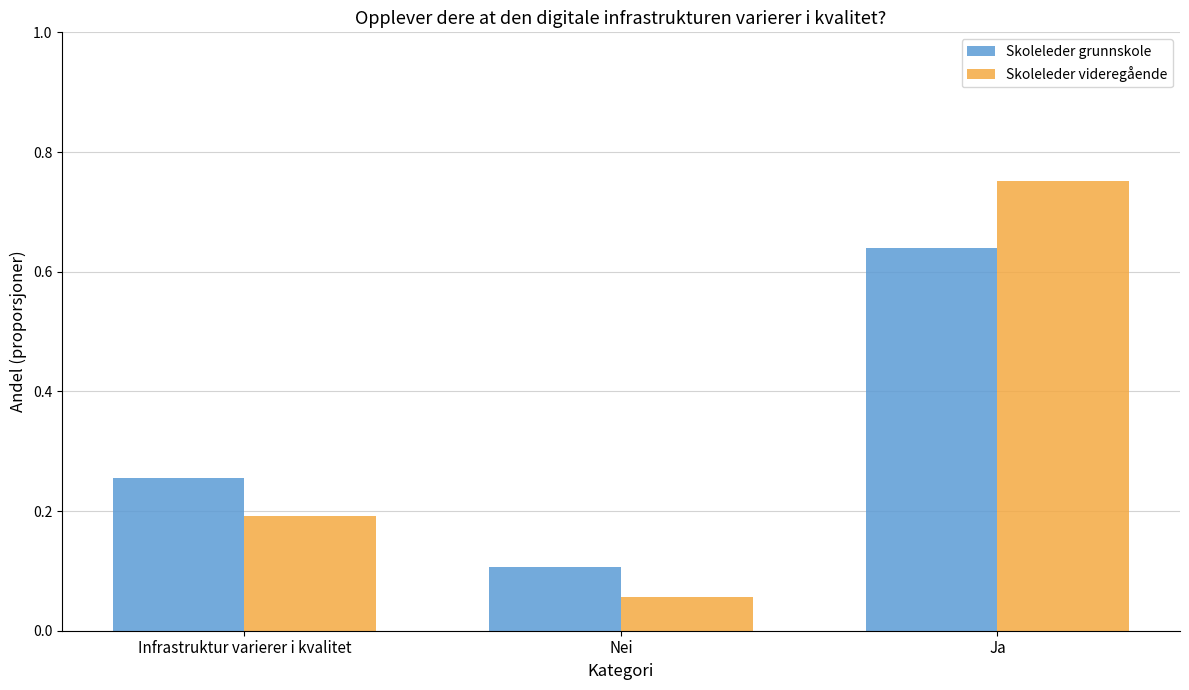

What is the label of the 3rd bar from the right?

Infrastruktur varierer i kvalitet